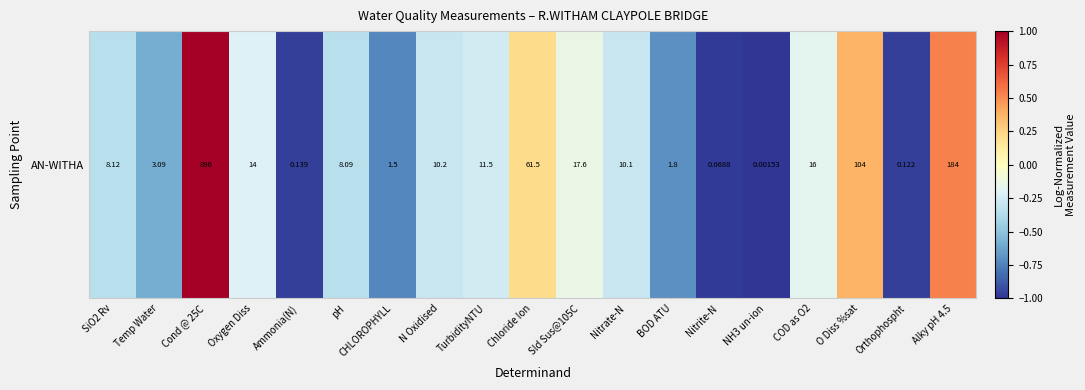

What is the sum of all values?

-5.9